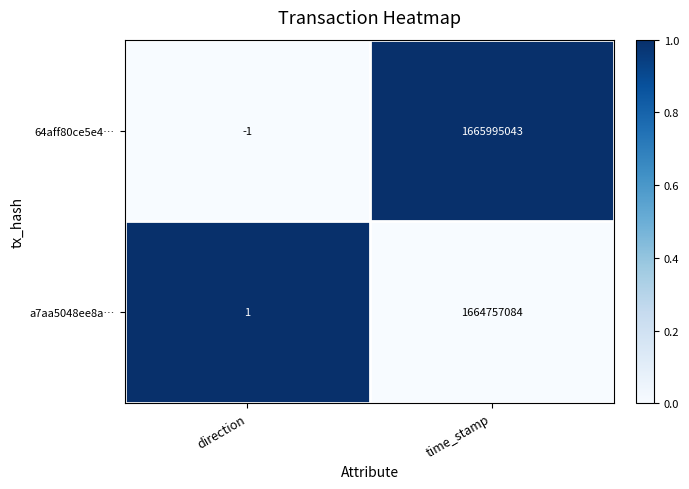

Reading left to right, list all the values displayed in this chart.

64aff80ce5e4…: -1	1665995043
a7aa5048ee8a…: 1	1664757084